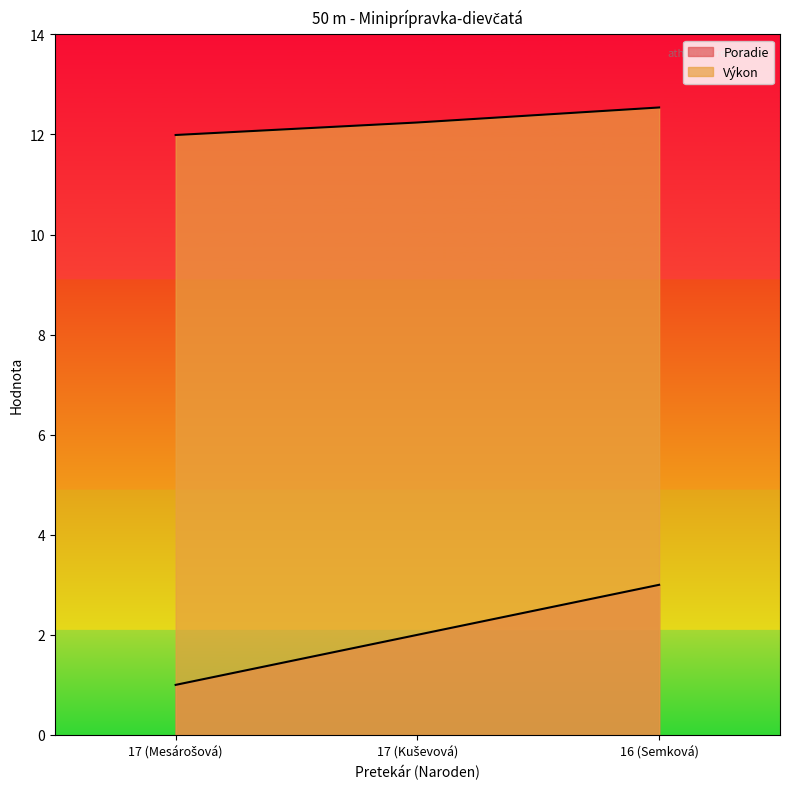

How many series are shown in this chart?

2